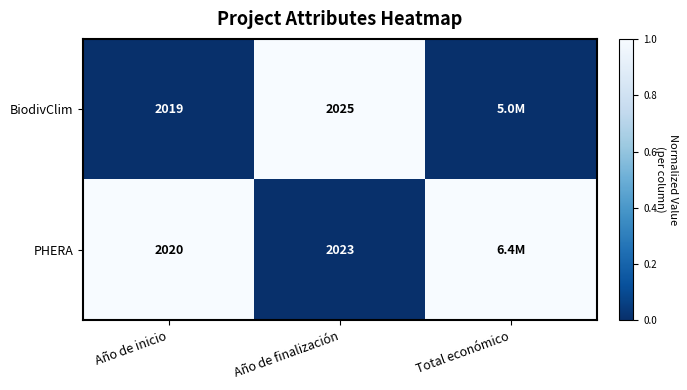

Between Año de inicio and Año de finalización, which series saw the biggest shift?

BiodivClim